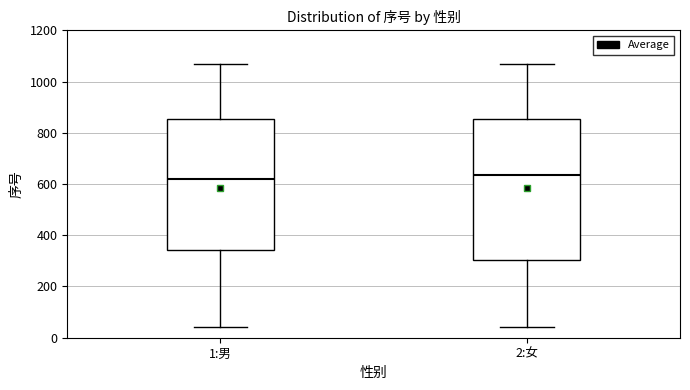

Reading left to right, transcribe this box plot: for each box, give where its median line is, the range the box spans, and where its two whiskers end, as read against the y-axis. The values are not printed on the chart, so give them approximately, as read against the axis.

1:男: median 620, box 340 to 860, whiskers 40 to 1060
2:女: median 640, box 300 to 860, whiskers 40 to 1060